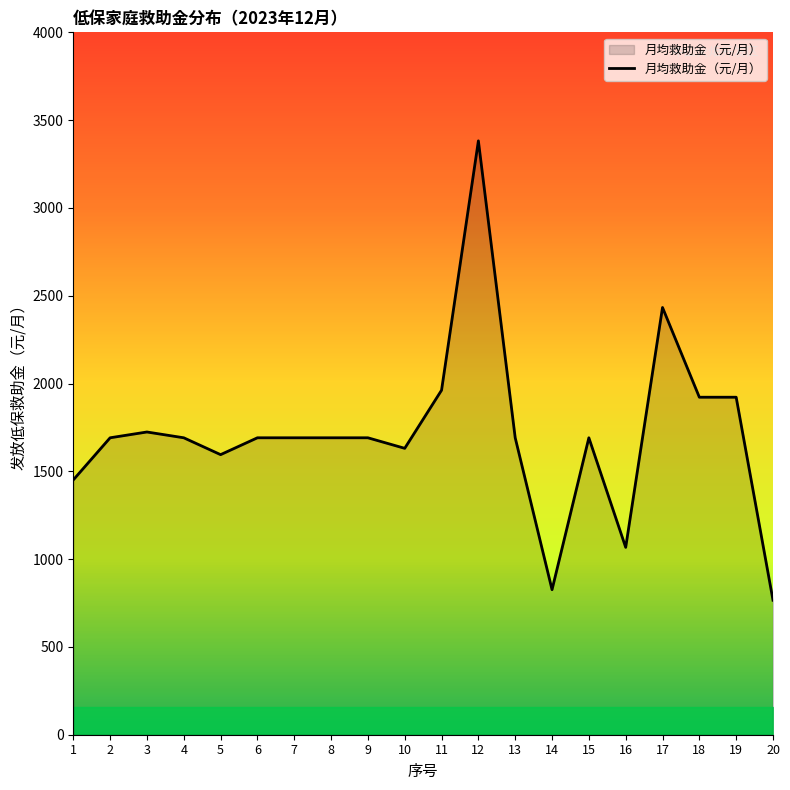

At which category does the data reach its first local valley?

5